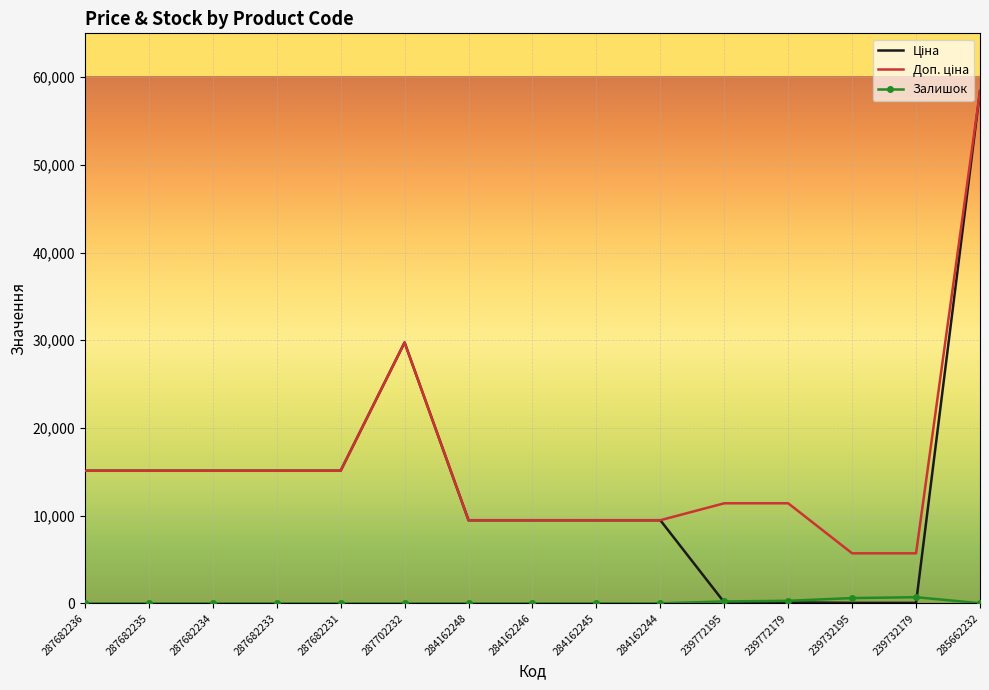

What is the total value across all series at 287682233?

30240.0